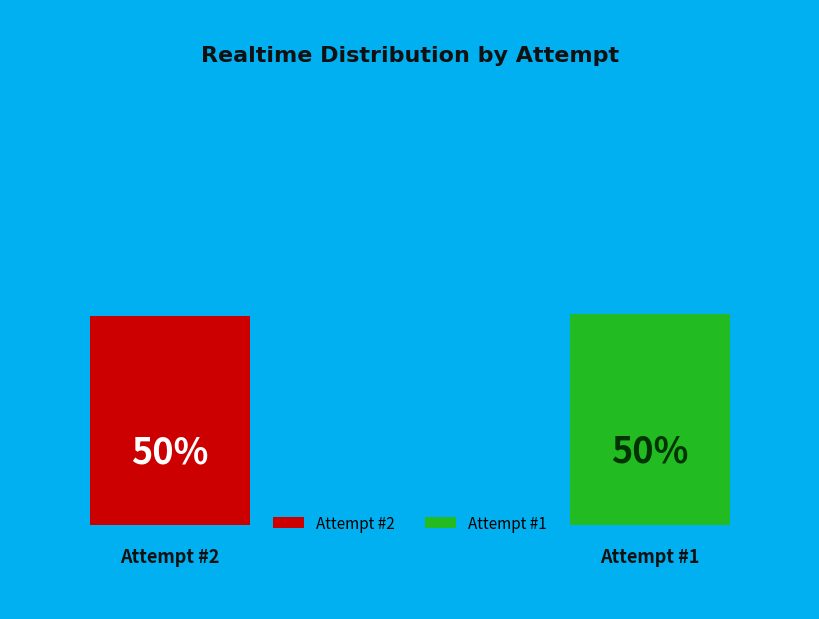

How many slices are in this pie chart?

2